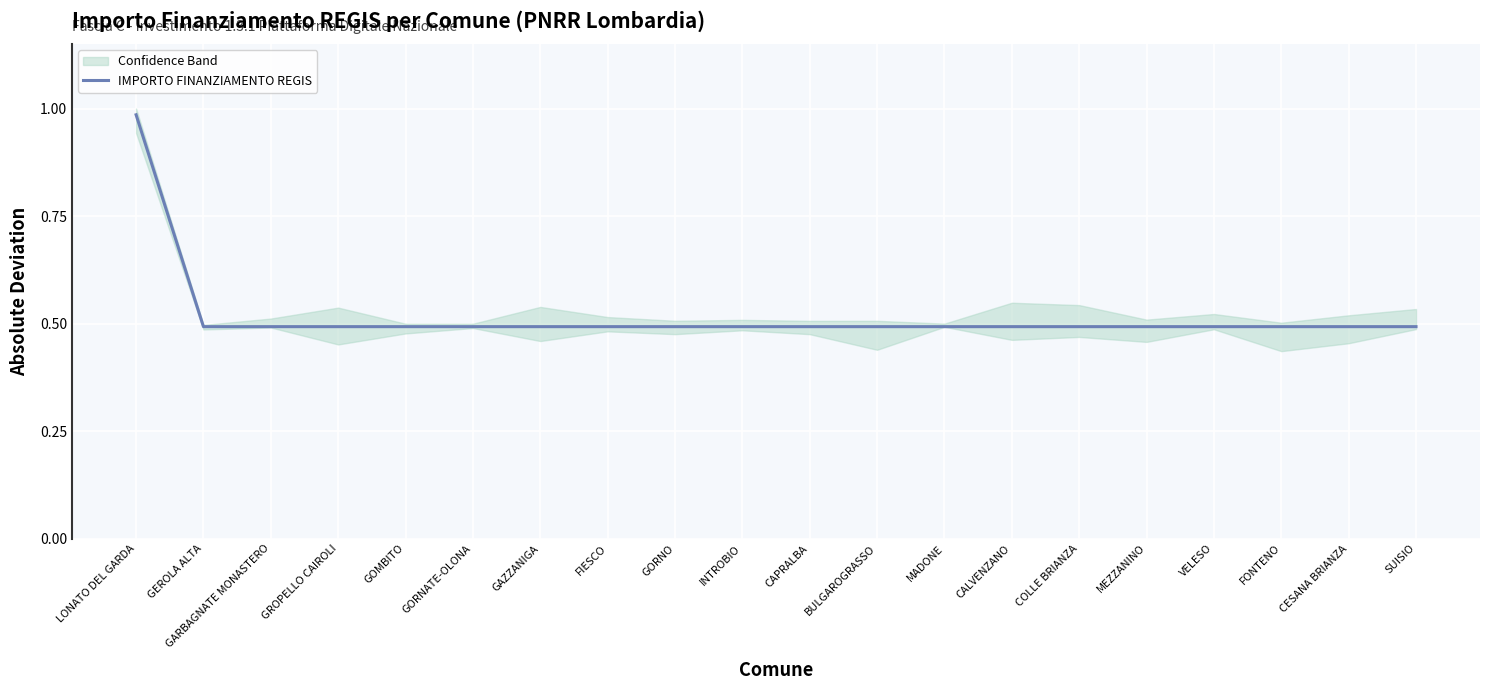

What is the sum of all values?

10.3